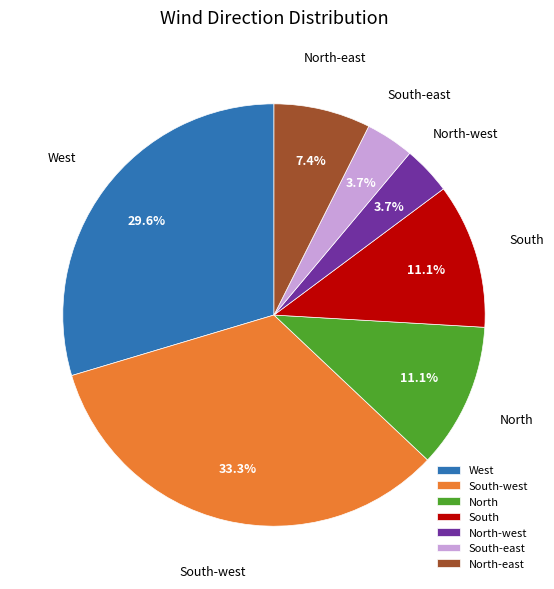

Combined, do North and North-west account for over 50%?

No